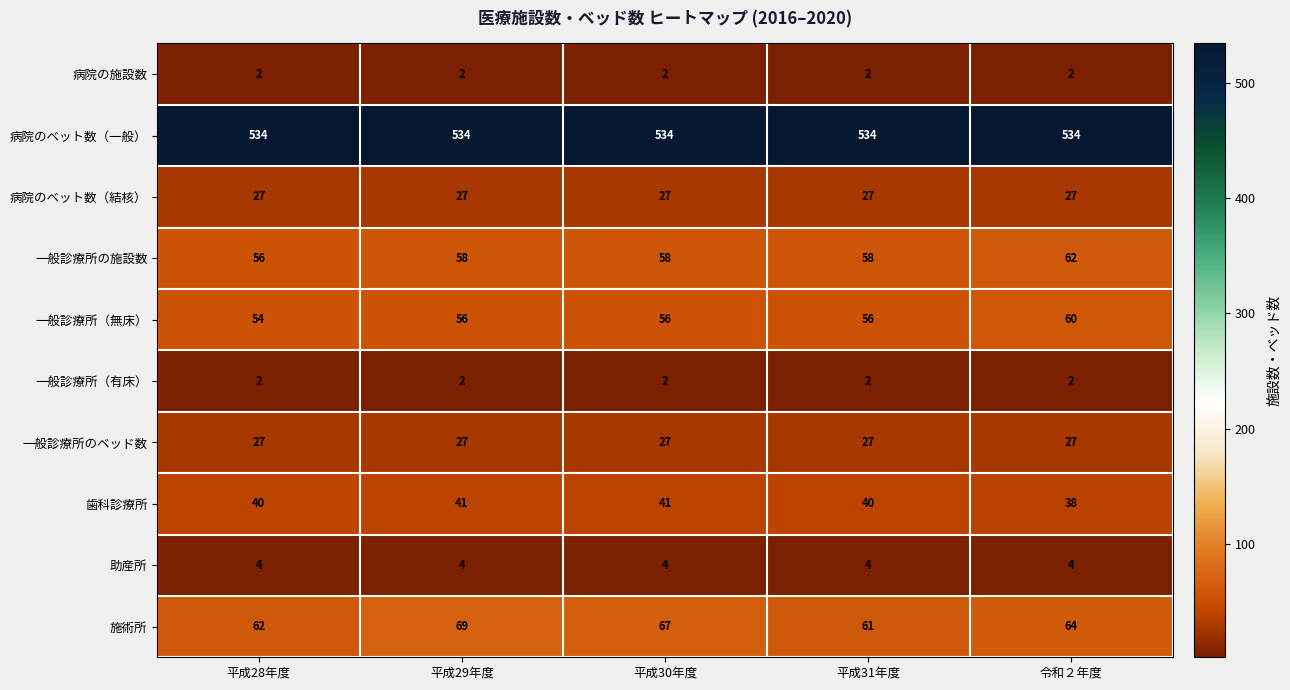

What is the difference between the highest and lowest values at 平成29年度?

532